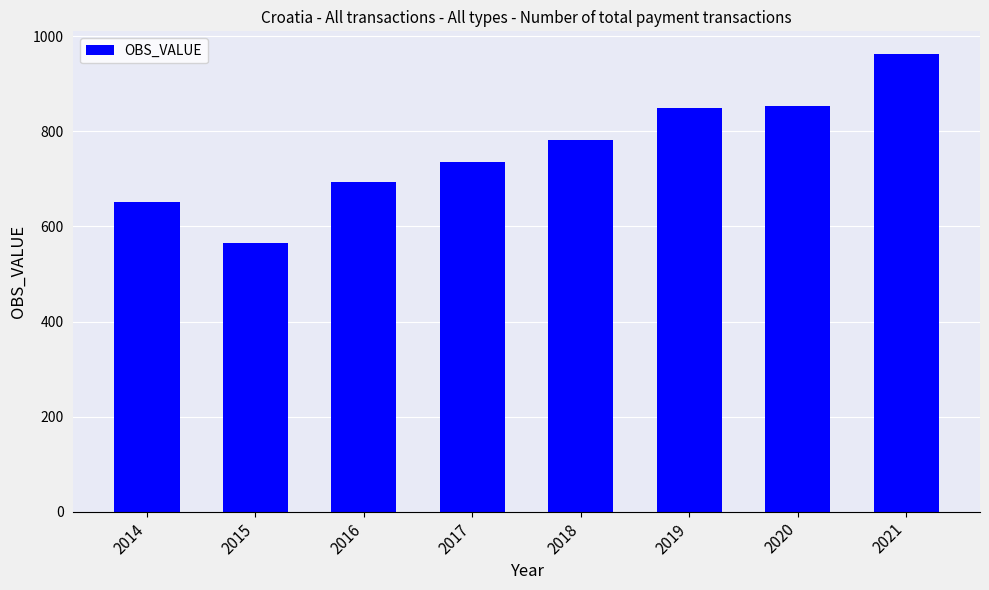

What is the difference between the values at 2014 and 2017?

85.2